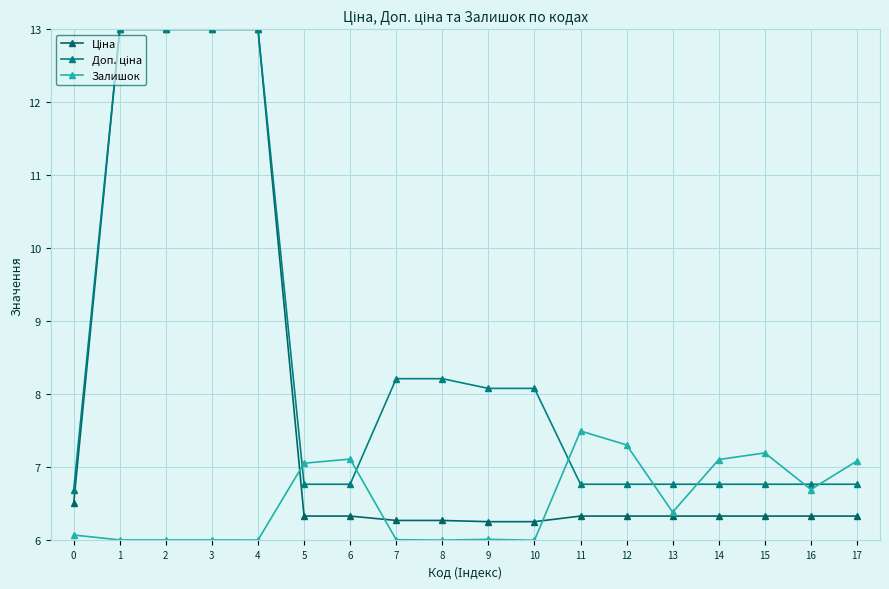

At which category is the sum across all series the highest?

1